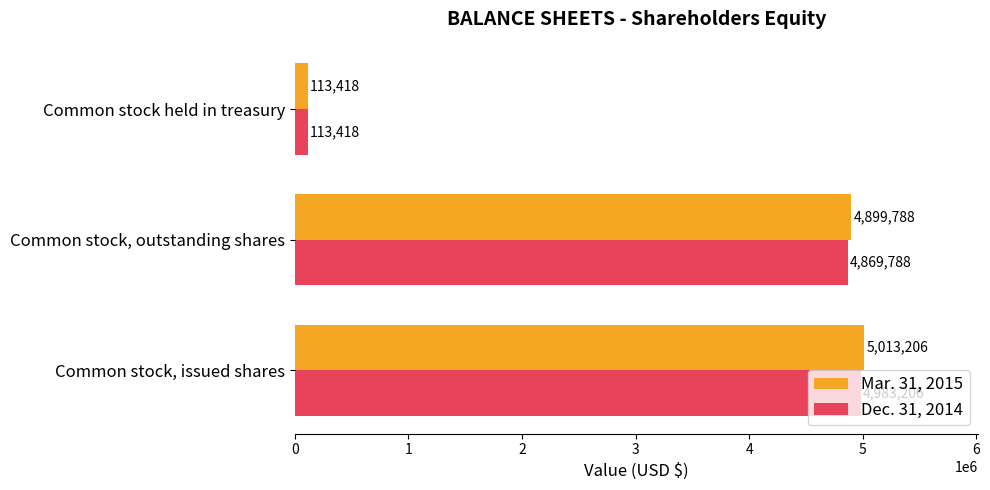

Which label corresponds to the smallest value in the chart?

Common stock held in treasury